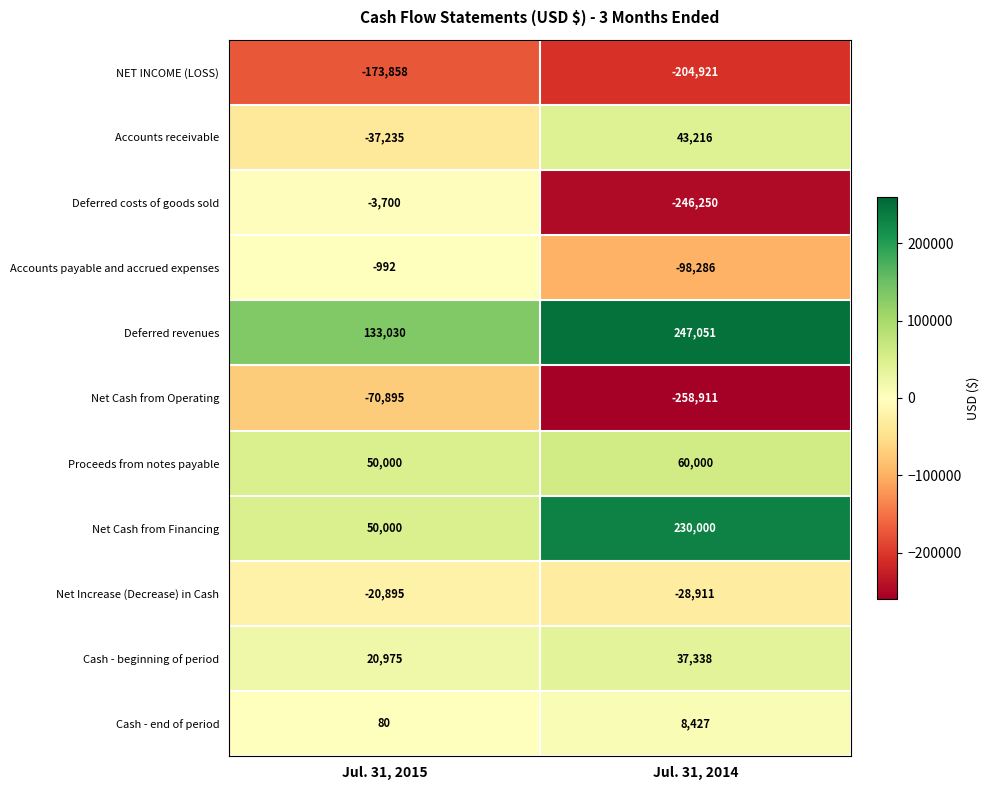

List the labels in order of Accounts payable and accrued expenses value, largest first.

Jul. 31, 2015, Jul. 31, 2014